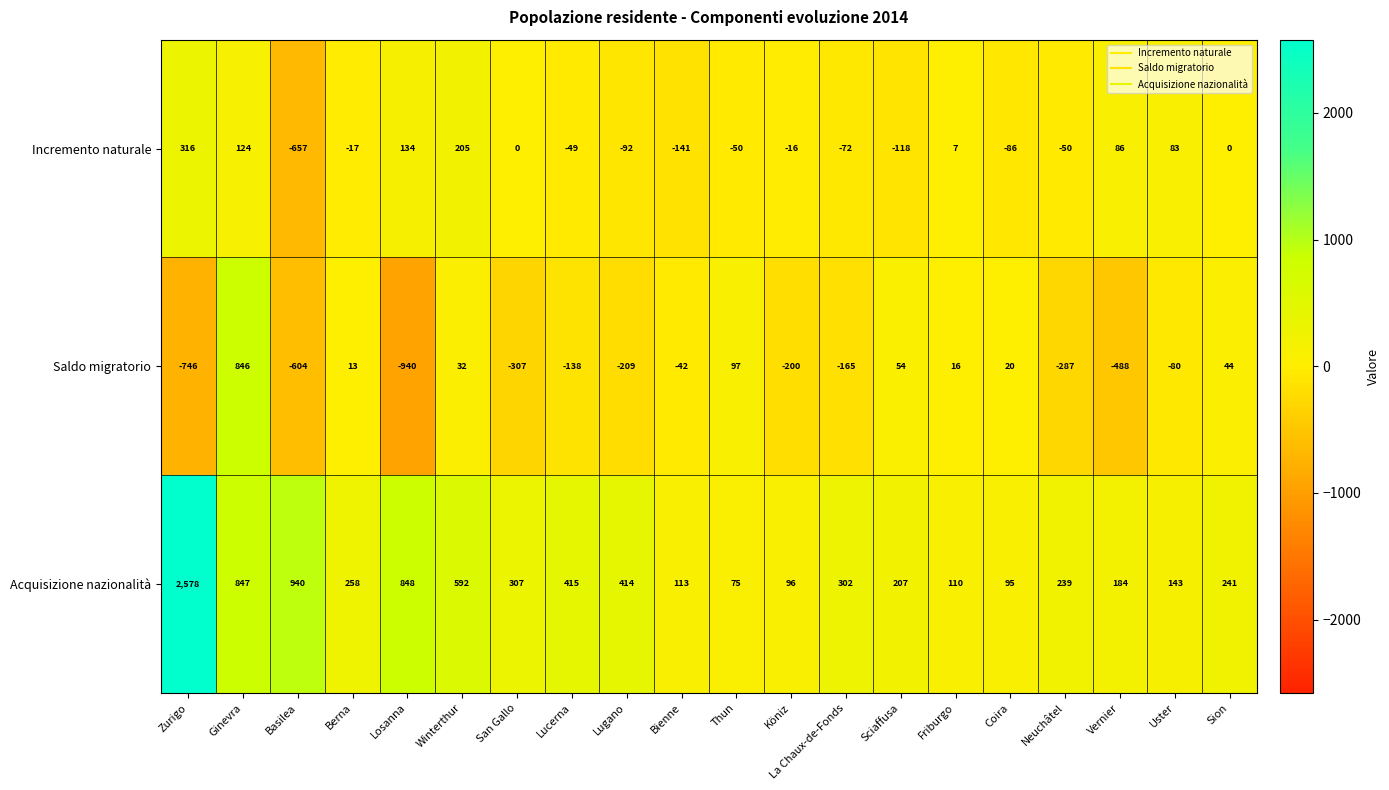

How many data points in Acquisizione nazionalità are less than 258?

10